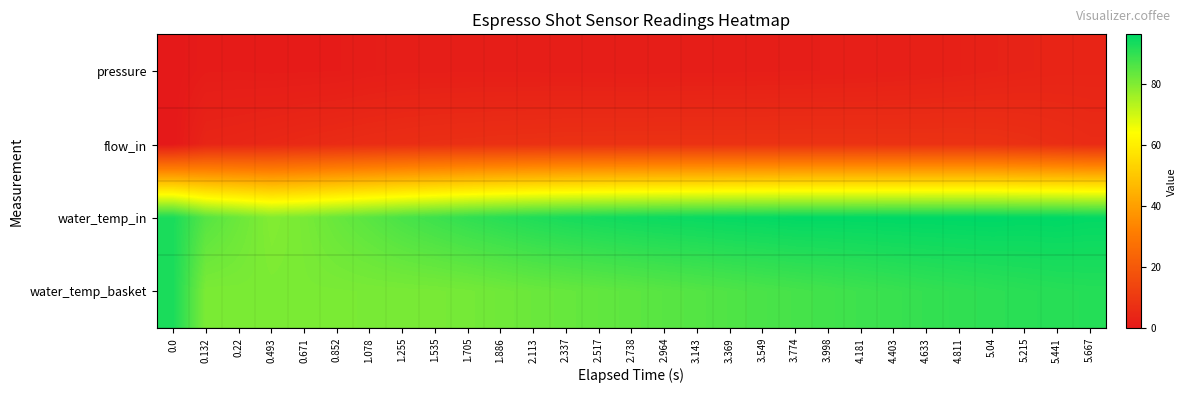

At 4.633, list the series in order from smallest to largest.

pressure, flow_in, water_temp_basket, water_temp_in